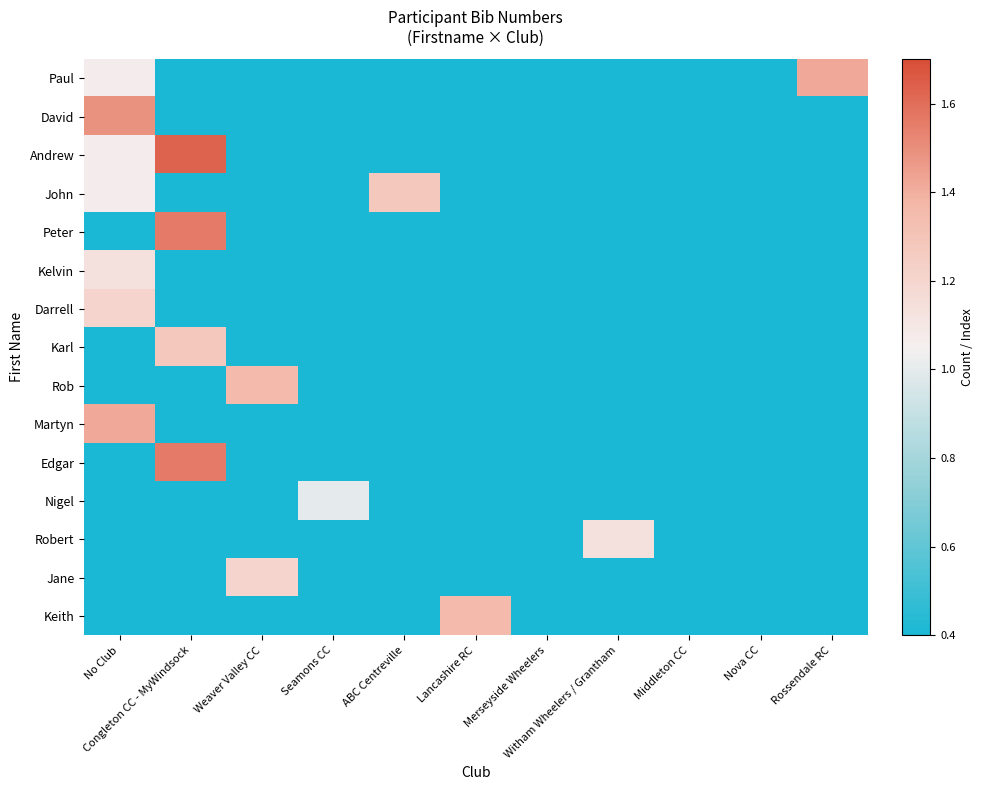

Reading left to right, transcribe all the data shown in this chart.

Paul: No Club=1.1	Congleton CC - MyWindsock=0.4	Weaver Valley CC=0.4	Seamons CC=0.4	ABC Centreville=0.4	Lancashire RC=0.4	Merseyside Wheelers=0.4	Witham Wheelers / Grantham=0.4	Middleton CC=0.4	Nova CC=0.4	Rossendale RC=1.4
David: No Club=1.5	Congleton CC - MyWindsock=0.4	Weaver Valley CC=0.4	Seamons CC=0.4	ABC Centreville=0.4	Lancashire RC=0.4	Merseyside Wheelers=0.4	Witham Wheelers / Grantham=0.4	Middleton CC=0.4	Nova CC=0.4	Rossendale RC=0.4
Andrew: No Club=1.1	Congleton CC - MyWindsock=1.6	Weaver Valley CC=0.4	Seamons CC=0.4	ABC Centreville=0.4	Lancashire RC=0.4	Merseyside Wheelers=0.4	Witham Wheelers / Grantham=0.4	Middleton CC=0.4	Nova CC=0.4	Rossendale RC=0.4
John: No Club=1.1	Congleton CC - MyWindsock=0.4	Weaver Valley CC=0.4	Seamons CC=0.4	ABC Centreville=1.3	Lancashire RC=0.4	Merseyside Wheelers=0.4	Witham Wheelers / Grantham=0.4	Middleton CC=0.4	Nova CC=0.4	Rossendale RC=0.4
Peter: No Club=0.4	Congleton CC - MyWindsock=1.6	Weaver Valley CC=0.4	Seamons CC=0.4	ABC Centreville=0.4	Lancashire RC=0.4	Merseyside Wheelers=0.4	Witham Wheelers / Grantham=0.4	Middleton CC=0.4	Nova CC=0.4	Rossendale RC=0.4
Kelvin: No Club=1.1	Congleton CC - MyWindsock=0.4	Weaver Valley CC=0.4	Seamons CC=0.4	ABC Centreville=0.4	Lancashire RC=0.4	Merseyside Wheelers=0.4	Witham Wheelers / Grantham=0.4	Middleton CC=0.4	Nova CC=0.4	Rossendale RC=0.4
Darrell: No Club=1.2	Congleton CC - MyWindsock=0.4	Weaver Valley CC=0.4	Seamons CC=0.4	ABC Centreville=0.4	Lancashire RC=0.4	Merseyside Wheelers=0.4	Witham Wheelers / Grantham=0.4	Middleton CC=0.4	Nova CC=0.4	Rossendale RC=0.4
Karl: No Club=0.4	Congleton CC - MyWindsock=1.3	Weaver Valley CC=0.4	Seamons CC=0.4	ABC Centreville=0.4	Lancashire RC=0.4	Merseyside Wheelers=0.4	Witham Wheelers / Grantham=0.4	Middleton CC=0.4	Nova CC=0.4	Rossendale RC=0.4
Rob: No Club=0.4	Congleton CC - MyWindsock=0.4	Weaver Valley CC=1.4	Seamons CC=0.4	ABC Centreville=0.4	Lancashire RC=0.4	Merseyside Wheelers=0.4	Witham Wheelers / Grantham=0.4	Middleton CC=0.4	Nova CC=0.4	Rossendale RC=0.4
Martyn: No Club=1.4	Congleton CC - MyWindsock=0.4	Weaver Valley CC=0.4	Seamons CC=0.4	ABC Centreville=0.4	Lancashire RC=0.4	Merseyside Wheelers=0.4	Witham Wheelers / Grantham=0.4	Middleton CC=0.4	Nova CC=0.4	Rossendale RC=0.4
Edgar: No Club=0.4	Congleton CC - MyWindsock=1.6	Weaver Valley CC=0.4	Seamons CC=0.4	ABC Centreville=0.4	Lancashire RC=0.4	Merseyside Wheelers=0.4	Witham Wheelers / Grantham=0.4	Middleton CC=0.4	Nova CC=0.4	Rossendale RC=0.4
Nigel: No Club=0.4	Congleton CC - MyWindsock=0.4	Weaver Valley CC=0.4	Seamons CC=1.0	ABC Centreville=0.4	Lancashire RC=0.4	Merseyside Wheelers=0.4	Witham Wheelers / Grantham=0.4	Middleton CC=0.4	Nova CC=0.4	Rossendale RC=0.4
Robert: No Club=0.4	Congleton CC - MyWindsock=0.4	Weaver Valley CC=0.4	Seamons CC=0.4	ABC Centreville=0.4	Lancashire RC=0.4	Merseyside Wheelers=0.4	Witham Wheelers / Grantham=1.1	Middleton CC=0.4	Nova CC=0.4	Rossendale RC=0.4
Jane: No Club=0.4	Congleton CC - MyWindsock=0.4	Weaver Valley CC=1.2	Seamons CC=0.4	ABC Centreville=0.4	Lancashire RC=0.4	Merseyside Wheelers=0.4	Witham Wheelers / Grantham=0.4	Middleton CC=0.4	Nova CC=0.4	Rossendale RC=0.4
Keith: No Club=0.4	Congleton CC - MyWindsock=0.4	Weaver Valley CC=0.4	Seamons CC=0.4	ABC Centreville=0.4	Lancashire RC=1.4	Merseyside Wheelers=0.4	Witham Wheelers / Grantham=0.4	Middleton CC=0.4	Nova CC=0.4	Rossendale RC=0.4